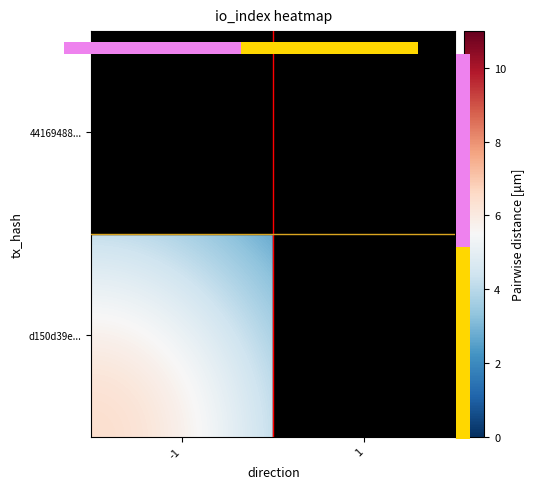

Which series has the largest total across all categories?

d150d39e035e6dca14bbccaa814357f401bf2ce